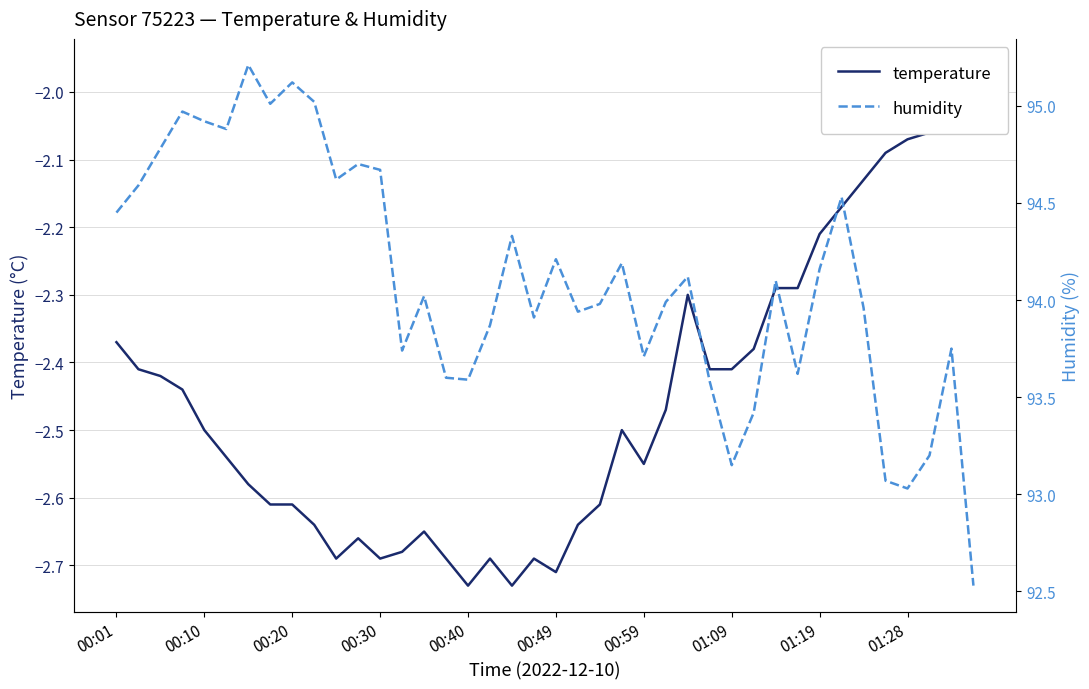

How many values in the temperature series are below -2?

39